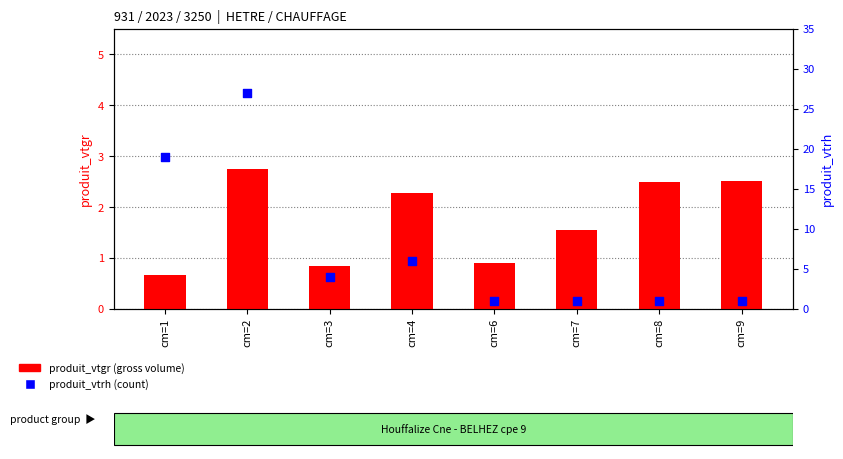

Which series has the largest total across all categories?

produit_vtrh